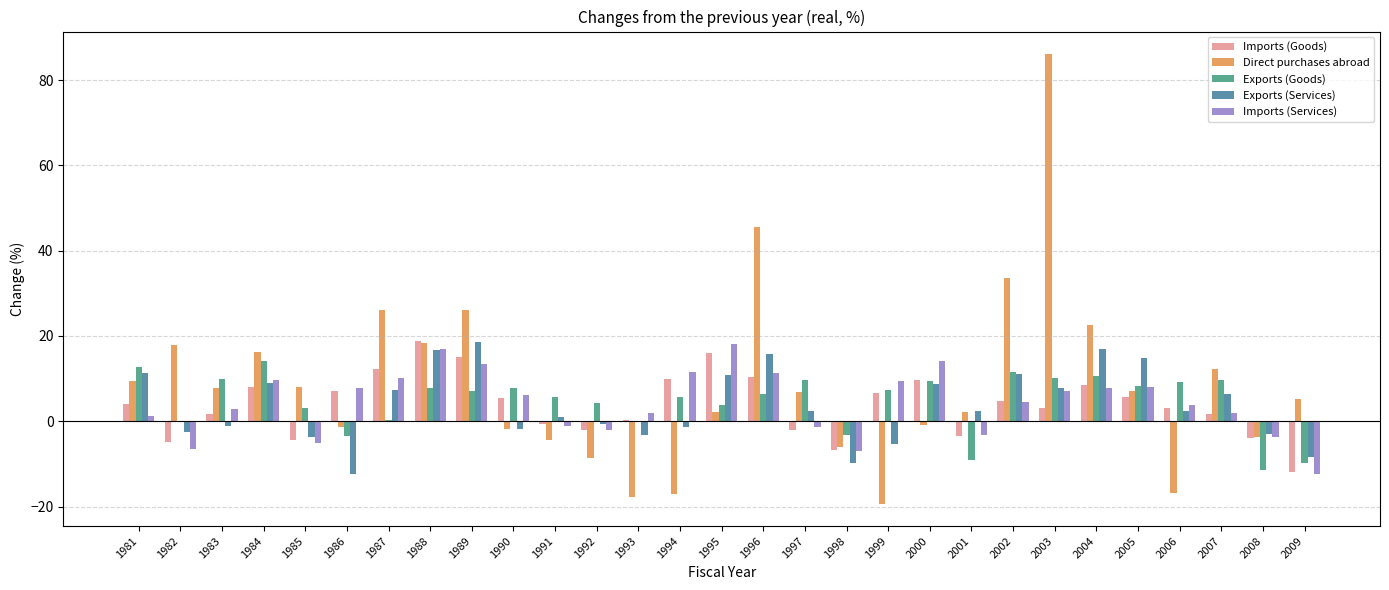

What are all the series names shown in the legend?

Imports (Goods), Direct purchases abroad, Exports (Goods), Exports (Services), Imports (Services)